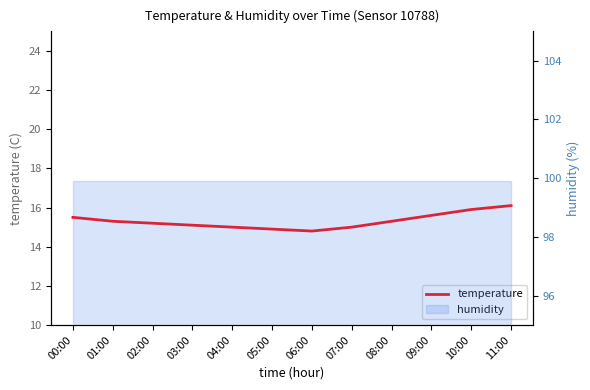

Reading left to right, extract all data points from this chart.

15.5	15.3	15.2	15.1	15.0	14.9	14.8	15.0	15.3	15.6	15.9	16.1